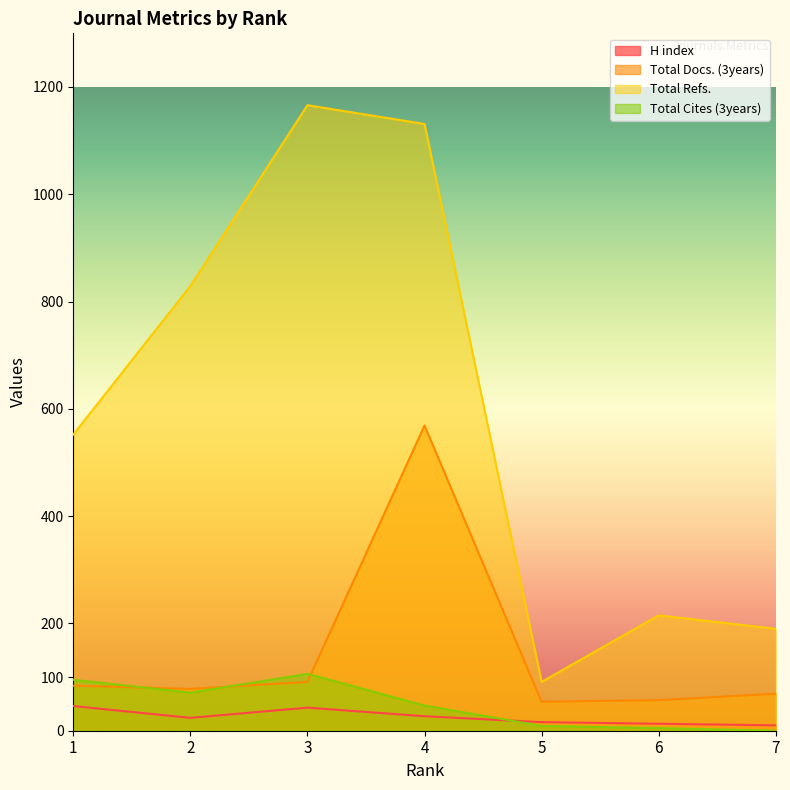

How many lines are shown in the chart?

4